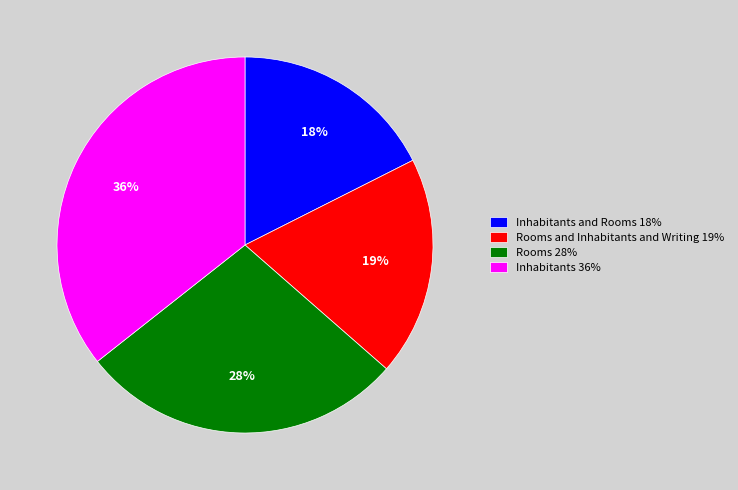

Is the sum of Rooms and Inhabitants and Writing 19% and Inhabitants 36% greater than half?

Yes